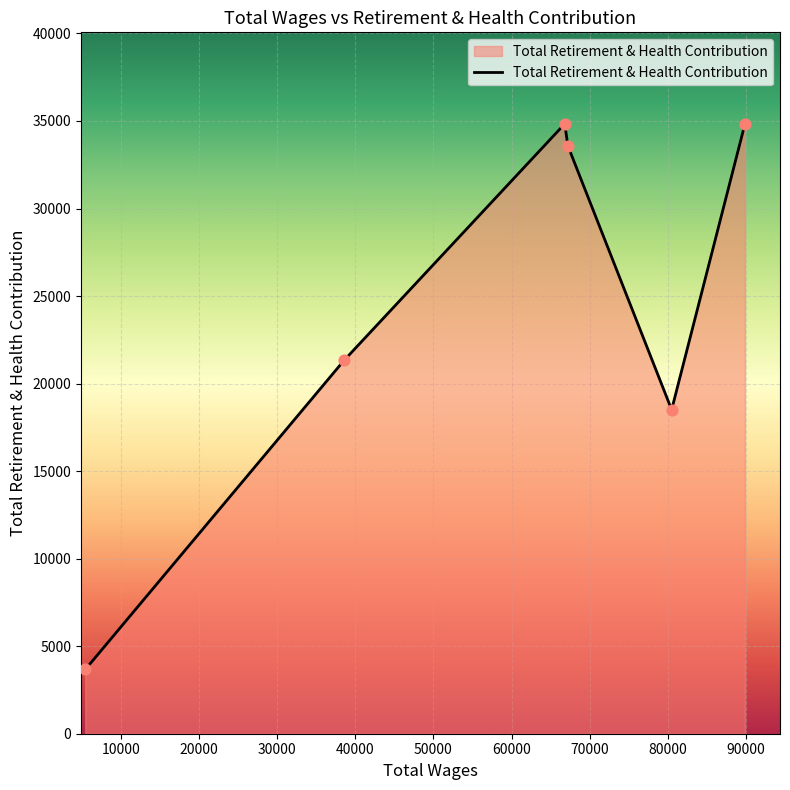

True or false: the data has more than 2 interior local peaks.

False